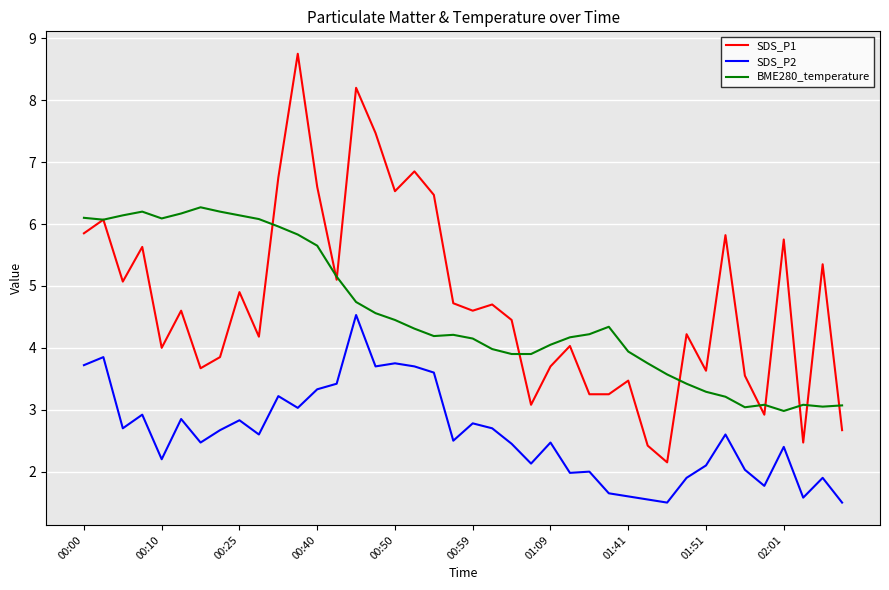

What is the maximum value shown in the chart?

8.8